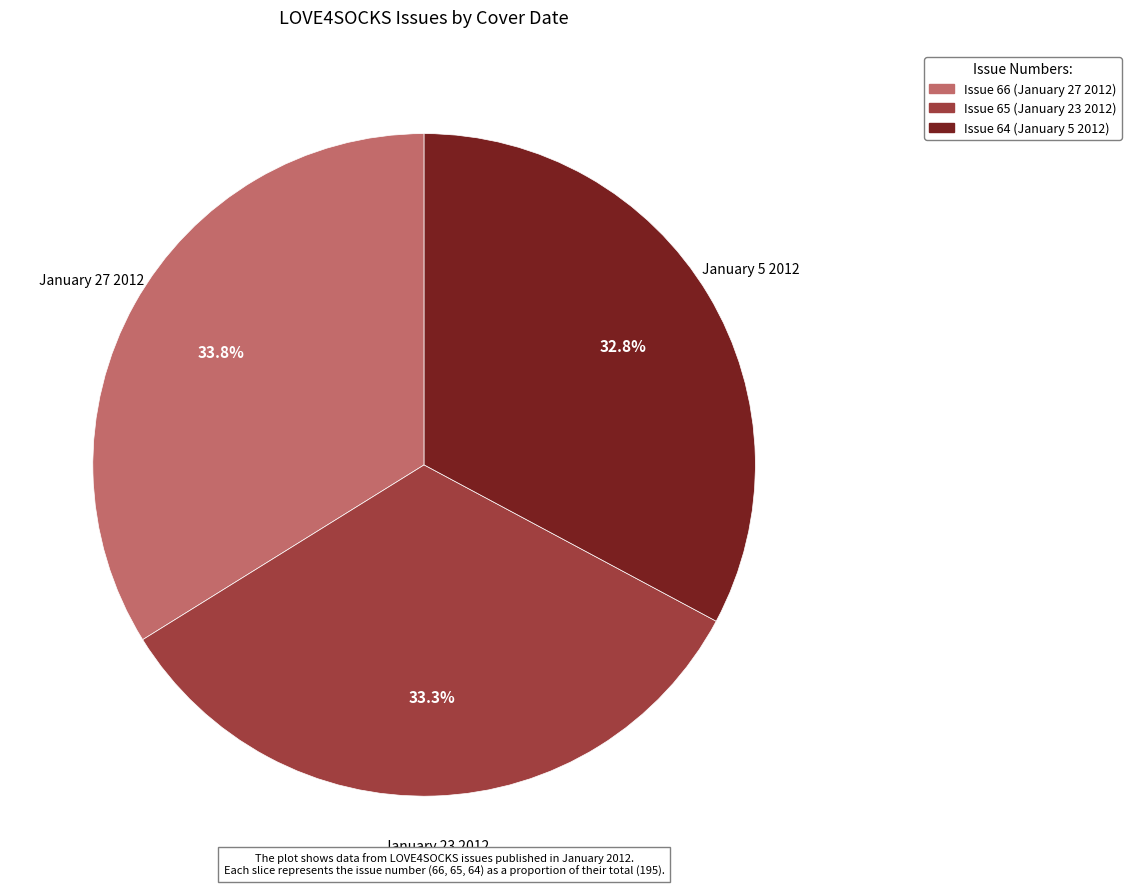

Does any single category account for the majority?

No